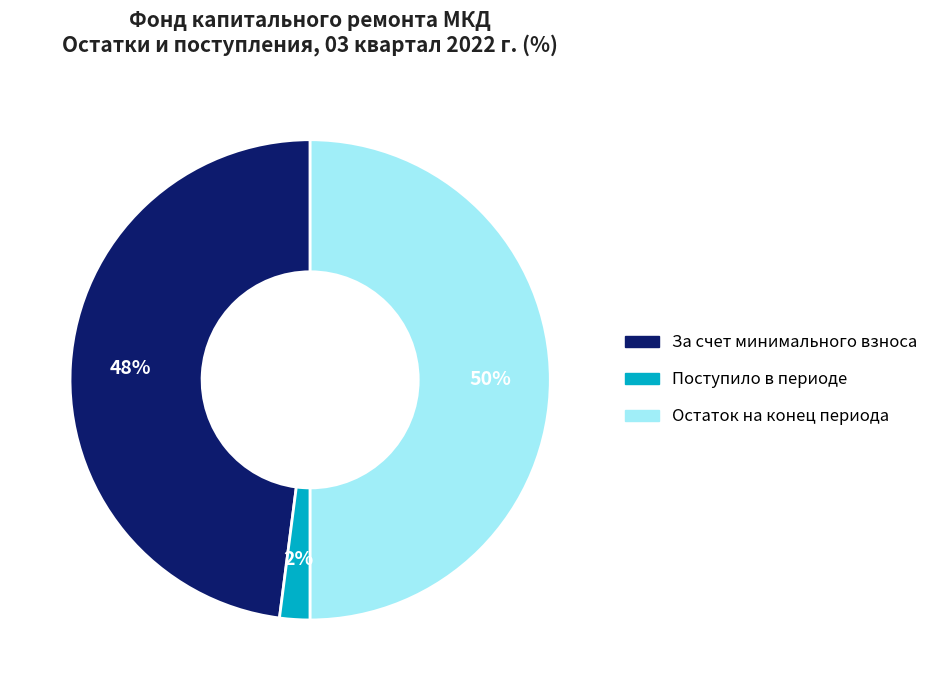

To the nearest percent, what is the difference between the largest and smallest slice percentages?

48%